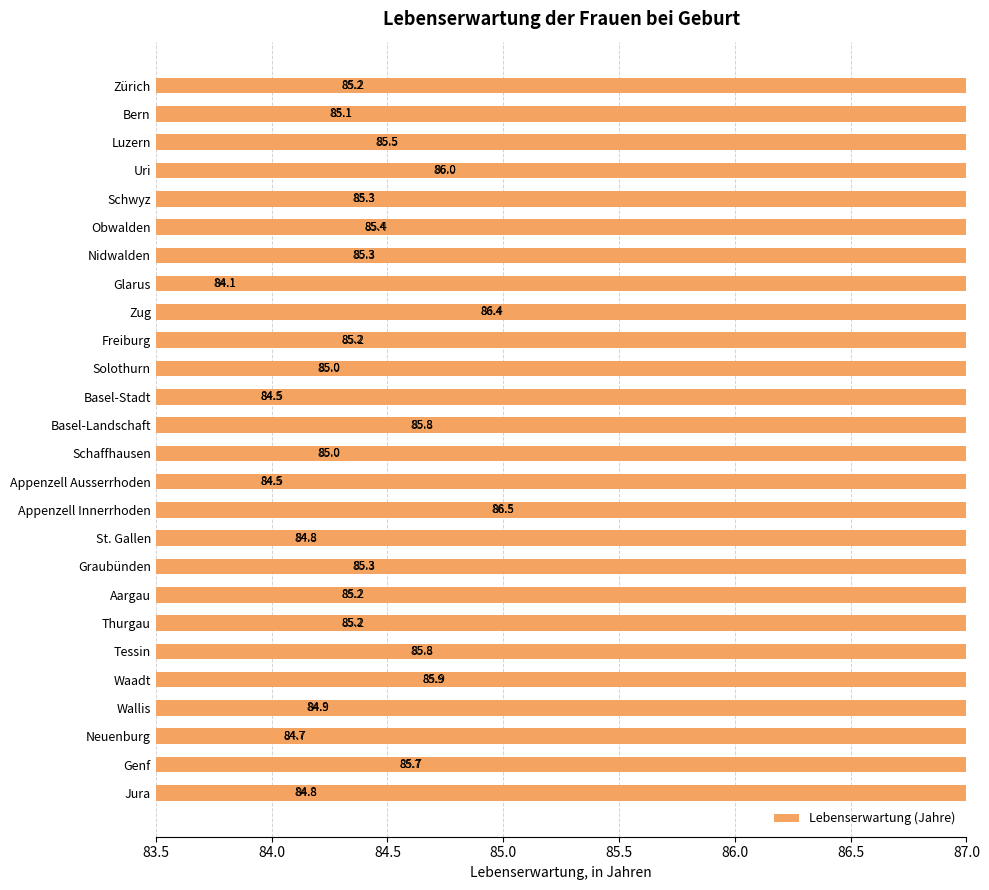

Reading left to right, what are all the values shown in this chart?

85.2	85.1	85.5	86.0	85.3	85.4	85.3	84.1	86.4	85.2	85.0	84.5	85.8	85.0	84.5	86.5	84.8	85.3	85.2	85.2	85.8	85.9	84.9	84.7	85.7	84.8